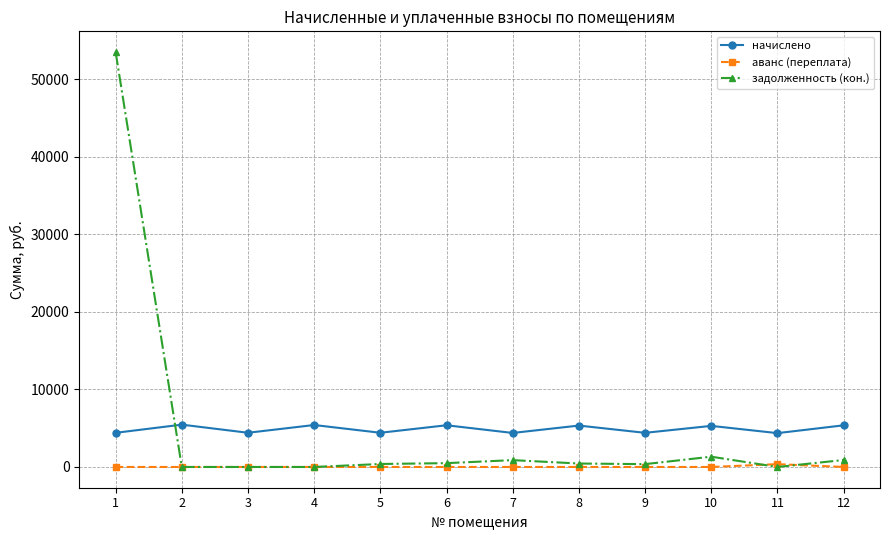

How many categories are shown in the chart?

12